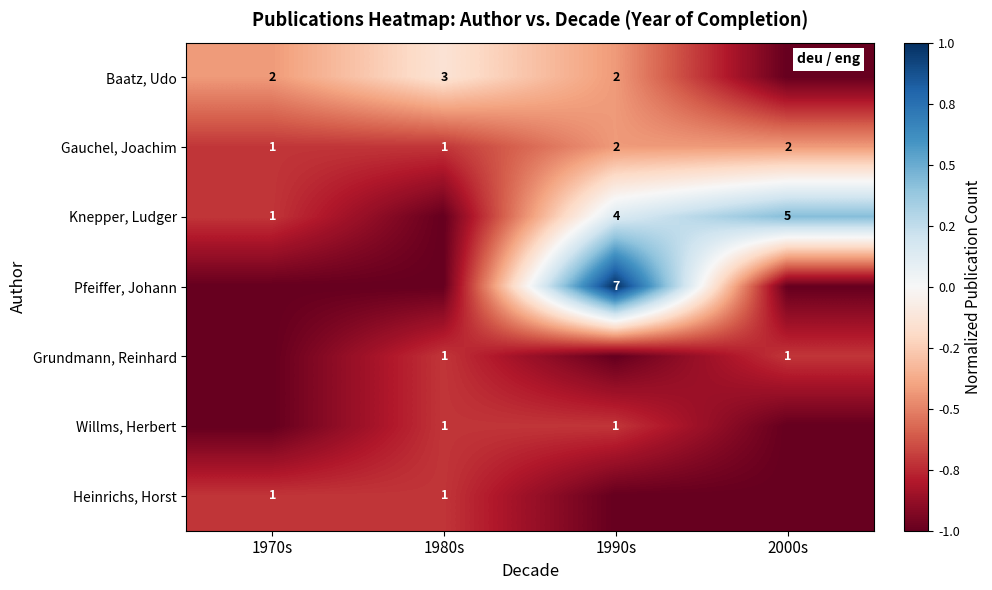

The value of Willms, Herbert at 1980s is 1. True or false?

True